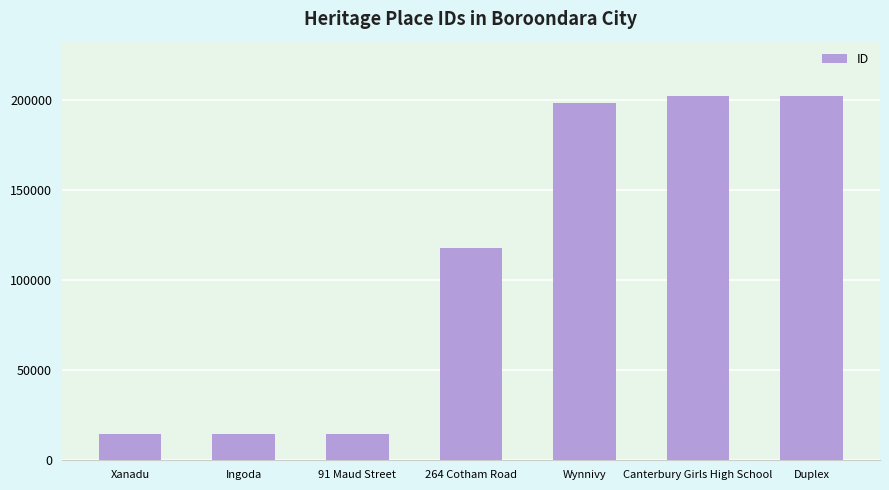

The value at Ingoda is 22426. True or false?

False